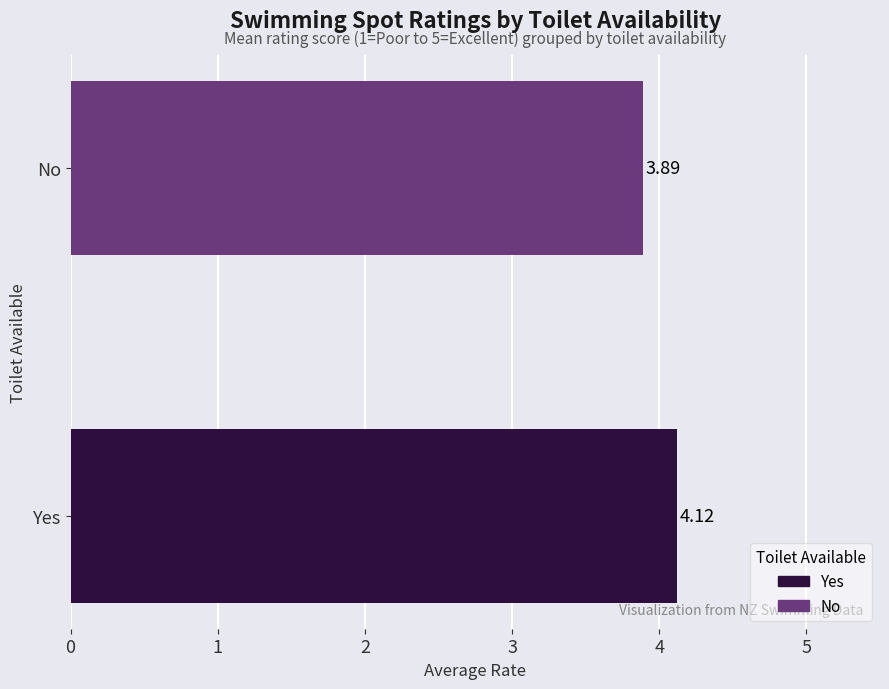

Where is the data nearest to the value 4?

No